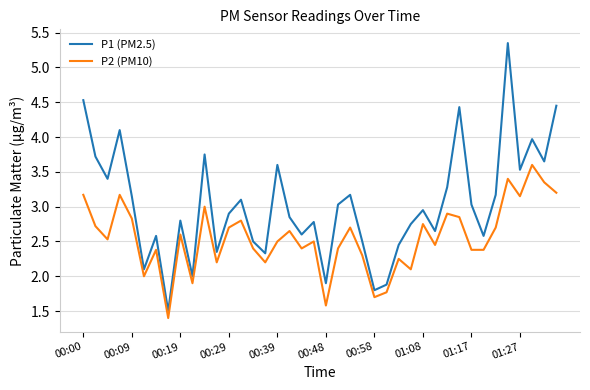

True or false: P1 (PM2.5) and P2 (PM10) cross at least once.

False